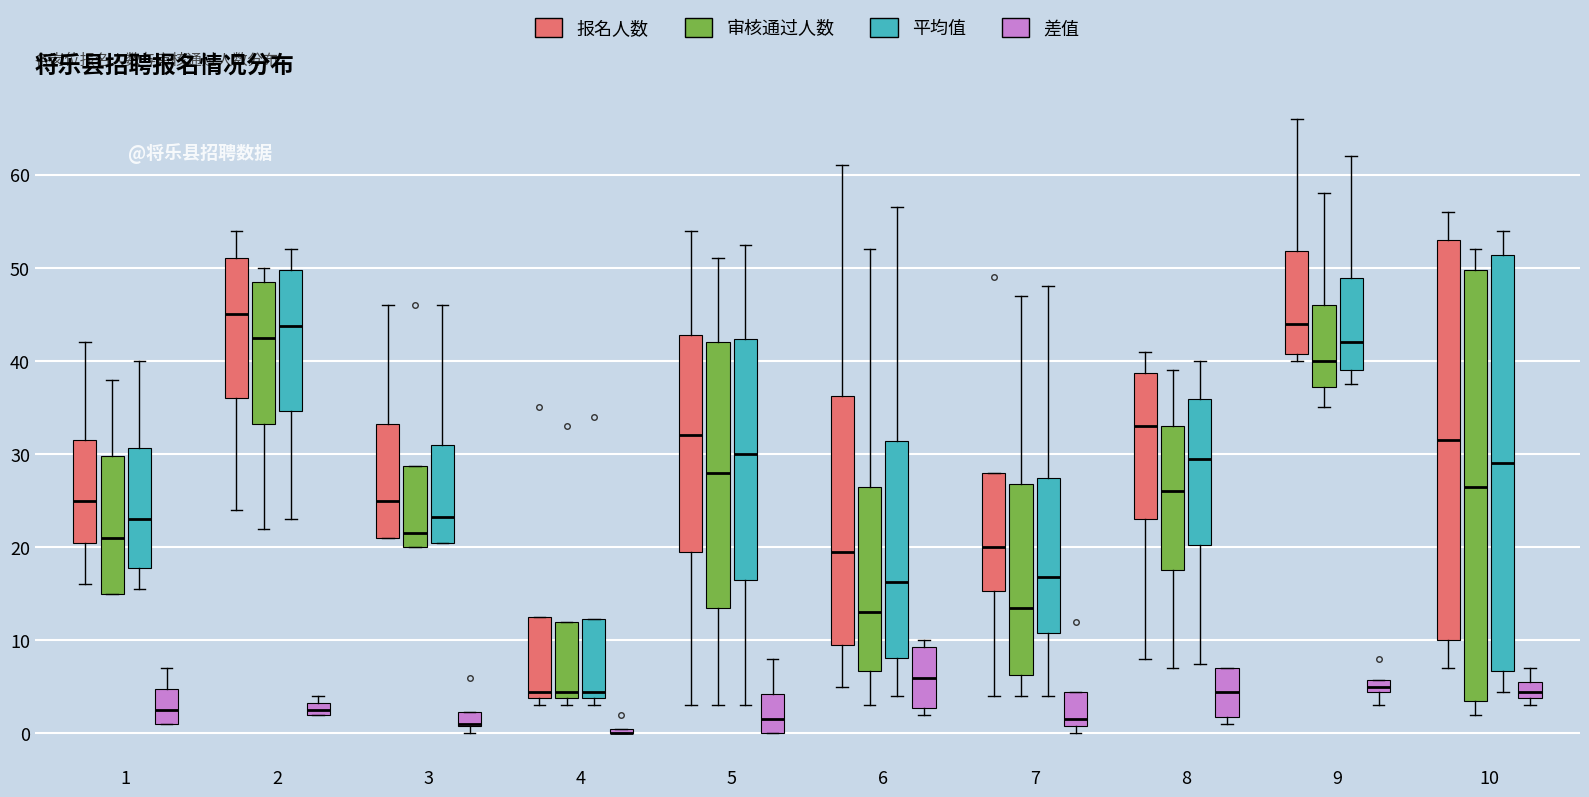

Where is the lower edge of the box for 7 (差值) on the y-axis? The values are not printed on the chart, so give them approximately, as read against the axis.

1